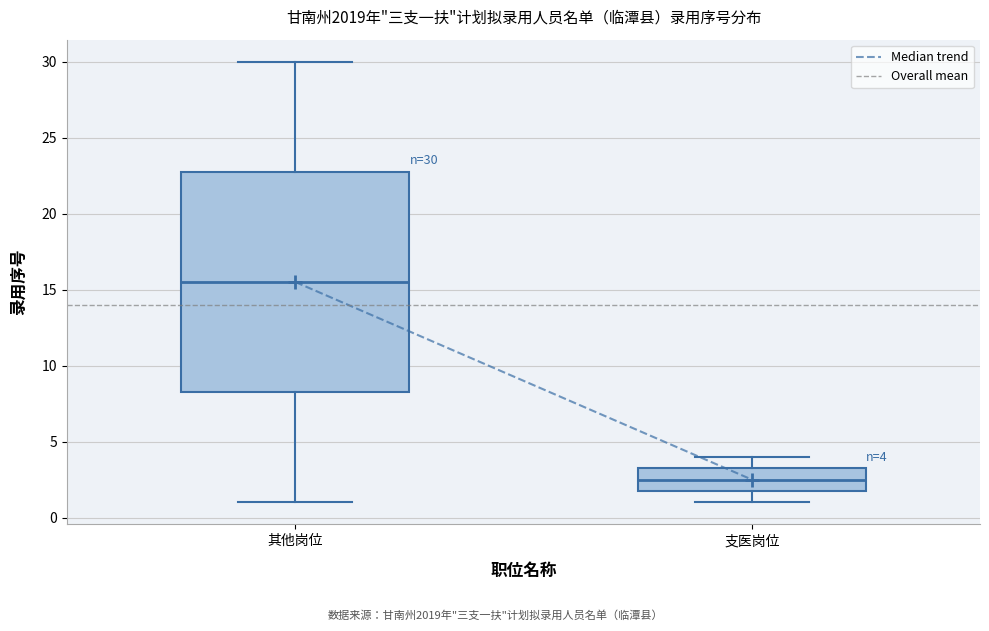

Which box's median line is the highest?

其他岗位